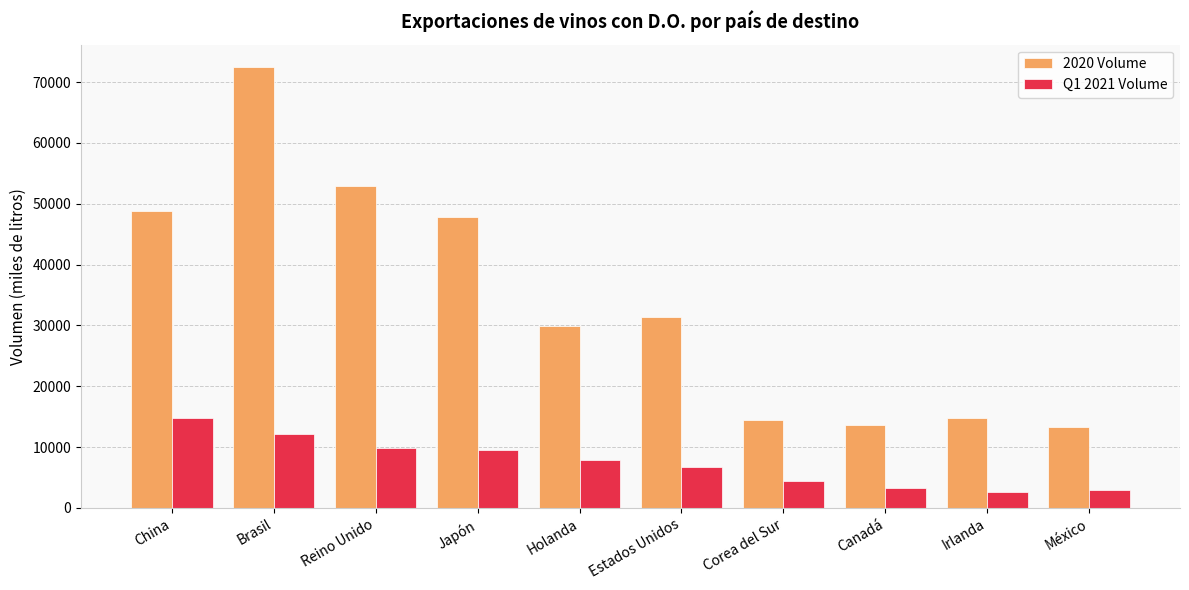

At Brasil, list the series in order from largest to smallest.

2020 Volume, Q1 2021 Volume